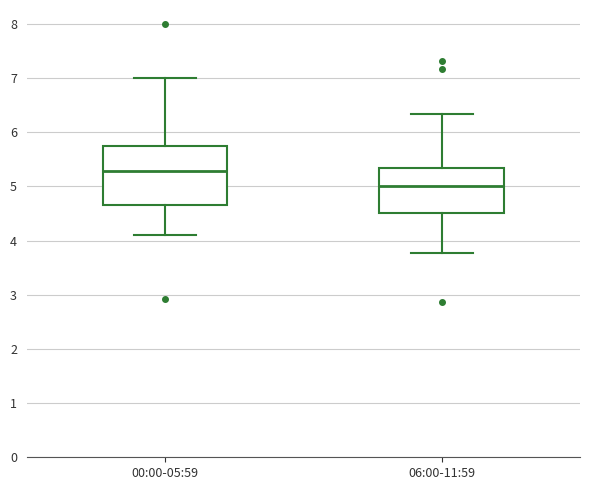

Which box has the highest median line?

00:00-05:59